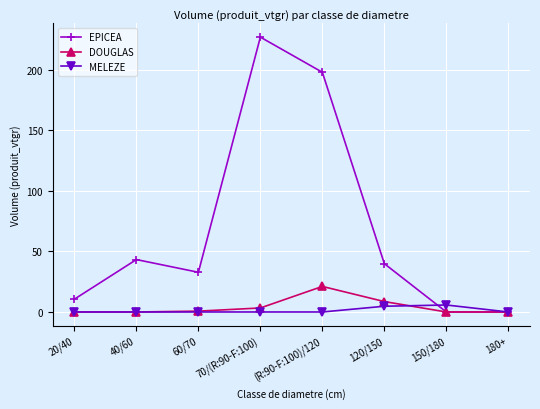

True or false: EPICEA has more than 0 points higher than both neighbors.

True